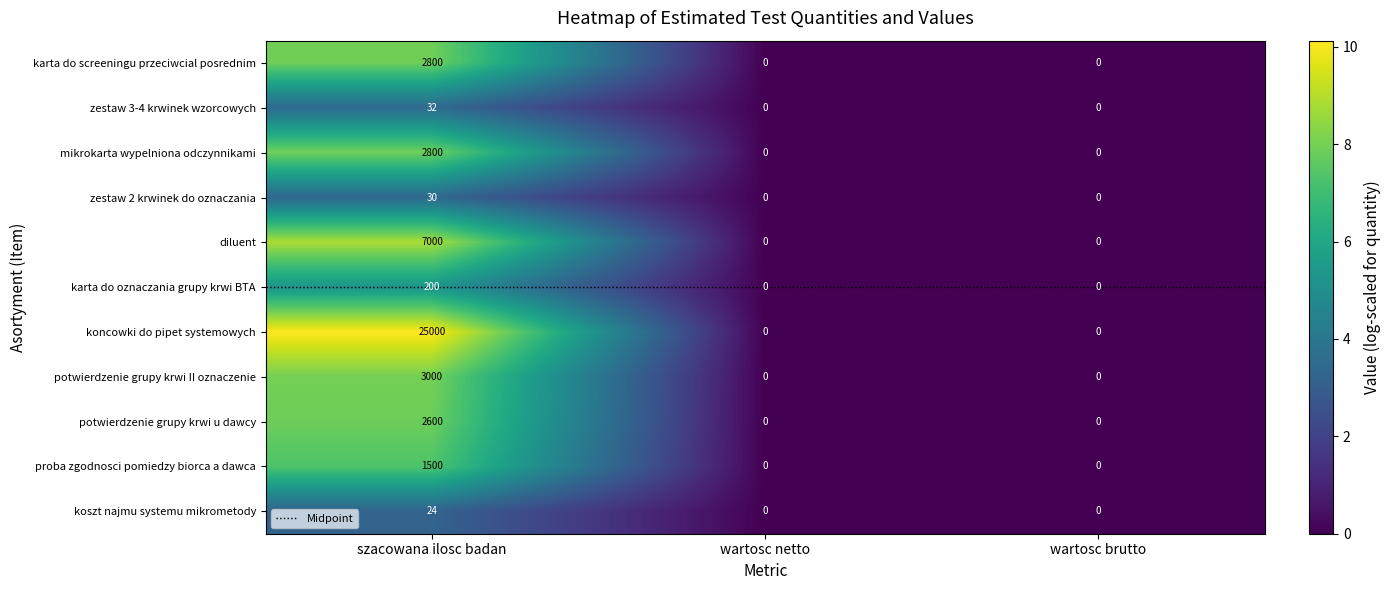

At which category is the sum across all series the highest?

szacowana ilosc badan